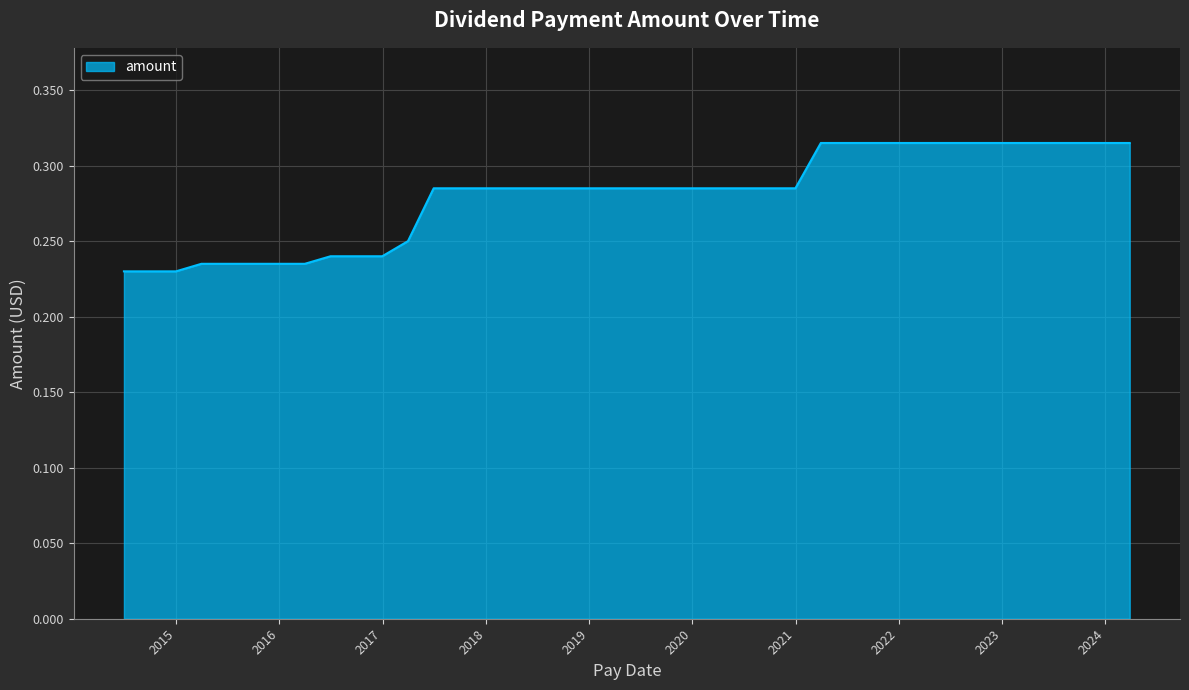

Reading left to right, transcribe all the data shown in this chart.

2024-03-28=0.3	2023-12-29=0.3	2023-09-29=0.3	2023-06-30=0.3	2023-03-31=0.3	2022-12-30=0.3	2022-09-30=0.3	2022-06-30=0.3	2022-03-31=0.3	2021-12-31=0.3	2021-09-30=0.3	2021-06-30=0.3	2021-03-31=0.3	2020-12-31=0.3	2020-09-30=0.3	2020-06-30=0.3	2020-03-31=0.3	2019-12-31=0.3	2019-09-30=0.3	2019-06-28=0.3	2019-03-29=0.3	2018-12-31=0.3	2018-09-28=0.3	2018-06-29=0.3	2018-03-29=0.3	2017-12-29=0.3	2017-09-29=0.3	2017-06-30=0.3	2017-03-31=0.2	2016-12-30=0.2	2016-09-30=0.2	2016-06-30=0.2	2016-03-31=0.2	2015-12-31=0.2	2015-09-30=0.2	2015-06-30=0.2	2015-03-31=0.2	2014-12-31=0.2	2014-09-30=0.2	2014-06-30=0.2